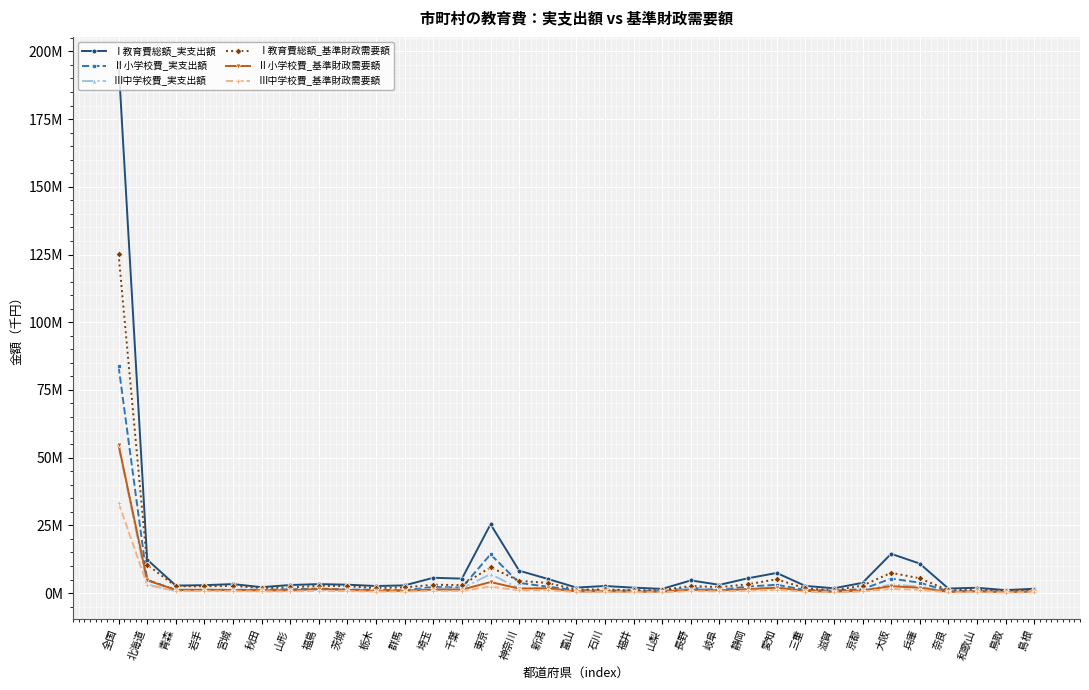

True or false: Ⅲ中学校費_基準財政需要額 has a value of 218827 at 千葉.

False